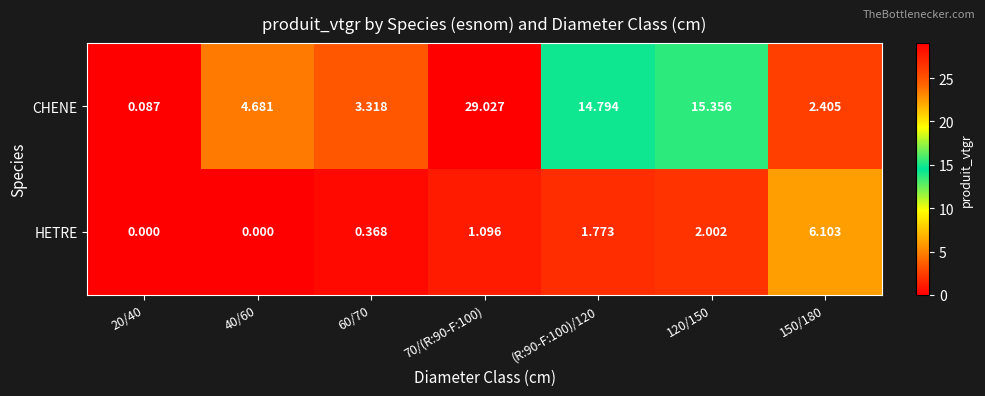

Count the number of categories in the chart.

7